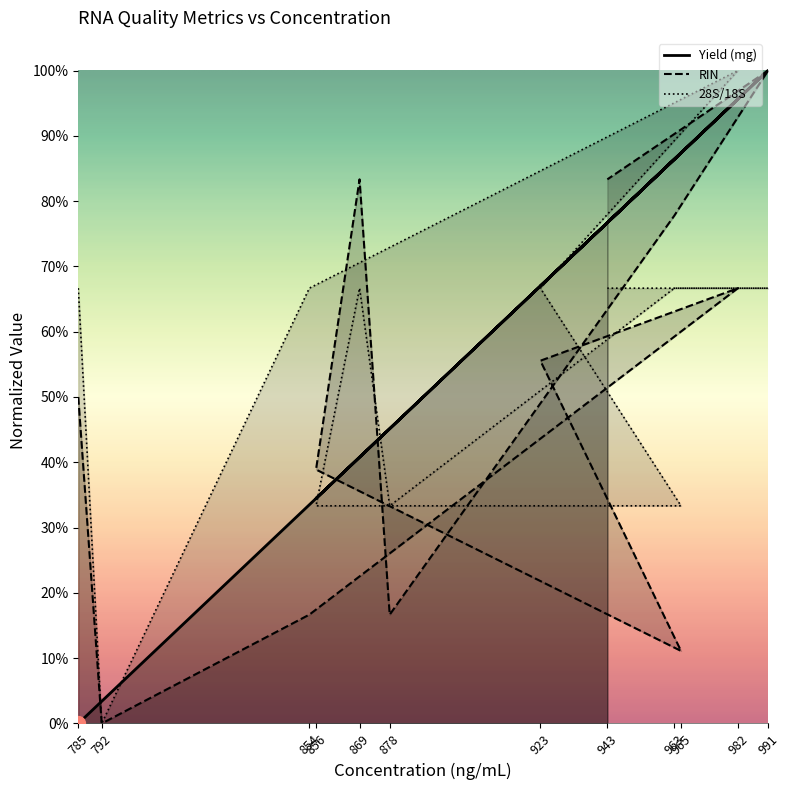

Which category has the lowest value in the Yield (mg) series?

785